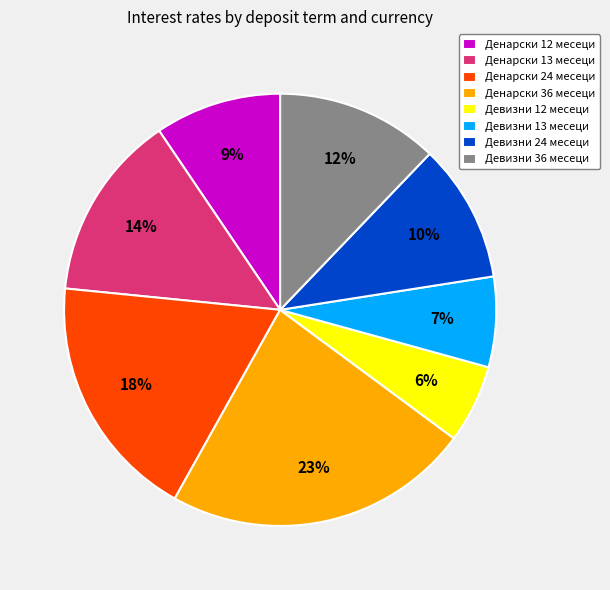

Rank the categories by value from highest to lowest.

Денарски 36 месеци, Денарски 24 месеци, Денарски 13 месеци, Девизни 36 месеци, Девизни 24 месеци, Денарски 12 месеци, Девизни 13 месеци, Девизни 12 месеци